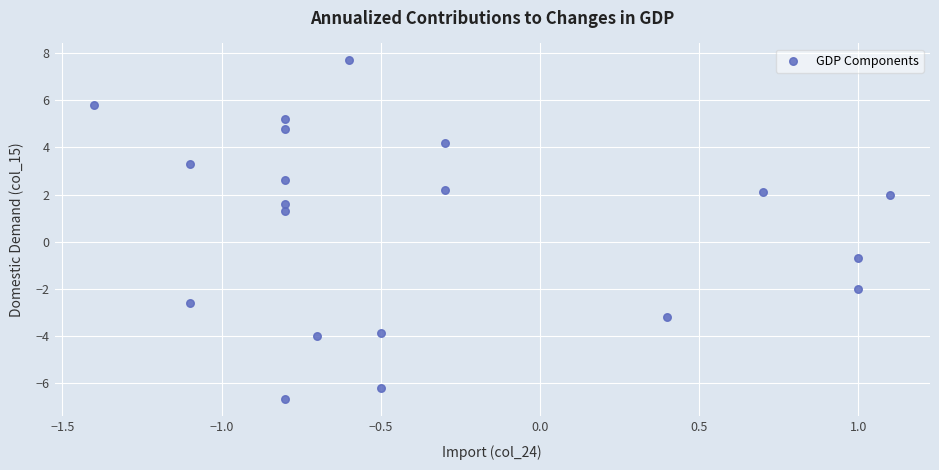

What Y value in the scatter plot is closest to 0?

-0.7